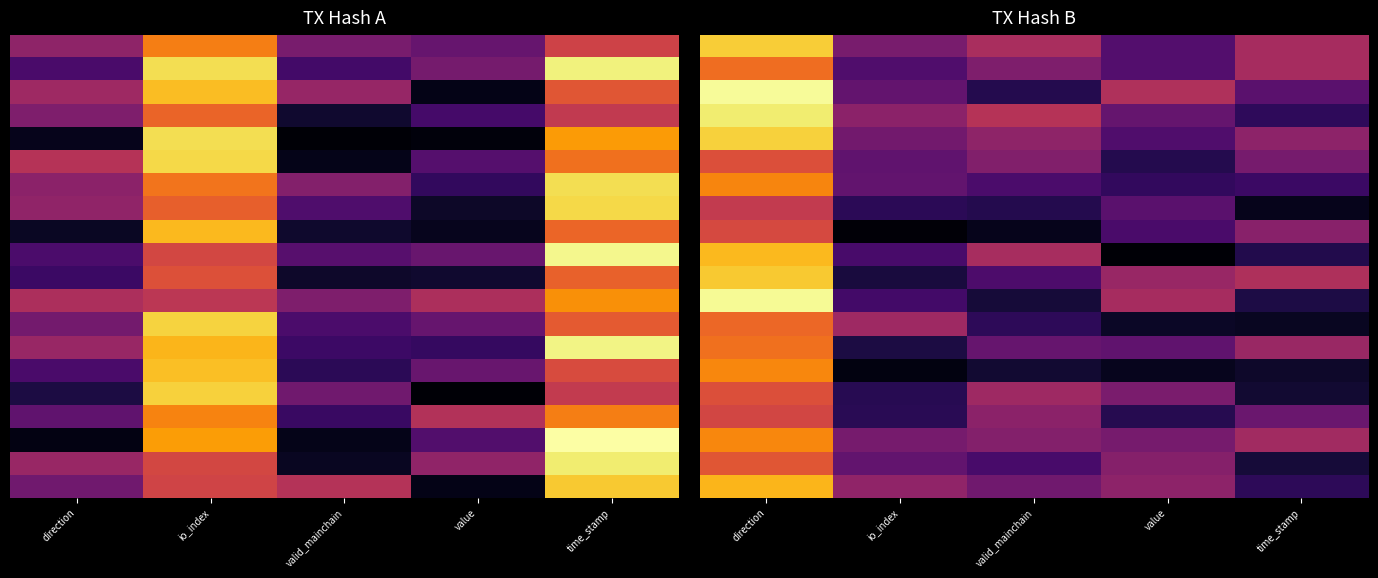

Which has a higher value, valid_mainchain or direction?

direction